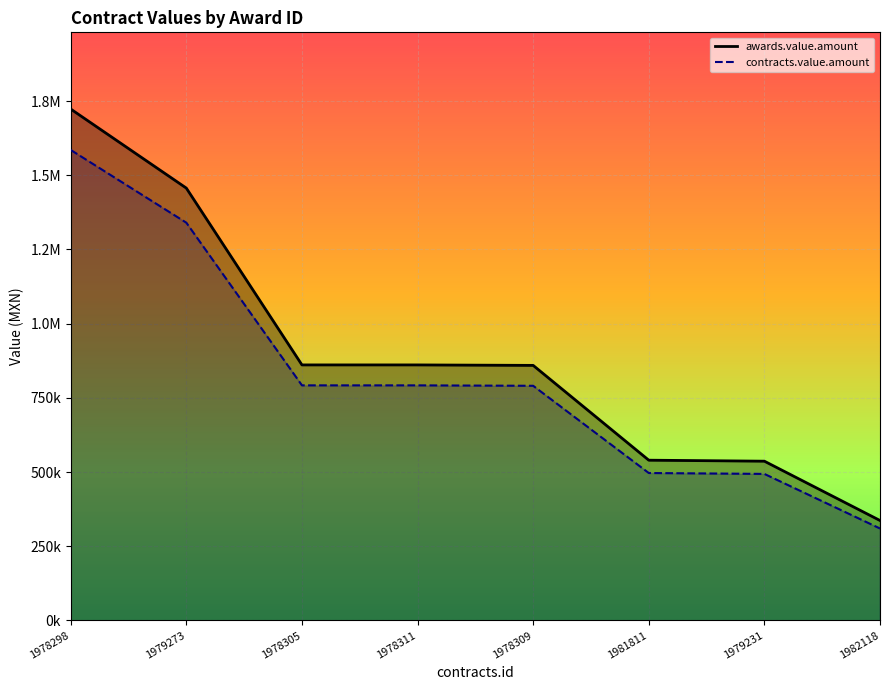

True or false: contracts.value.amount and awards.value.amount intersect in this chart.

False